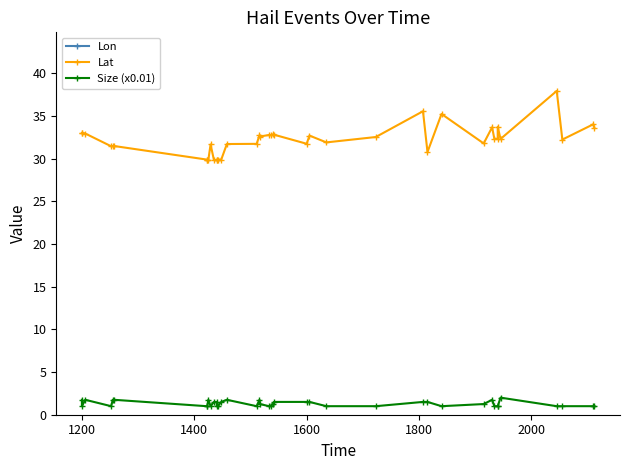

The Lon series shows -116.7 at 1200. True or false?

False